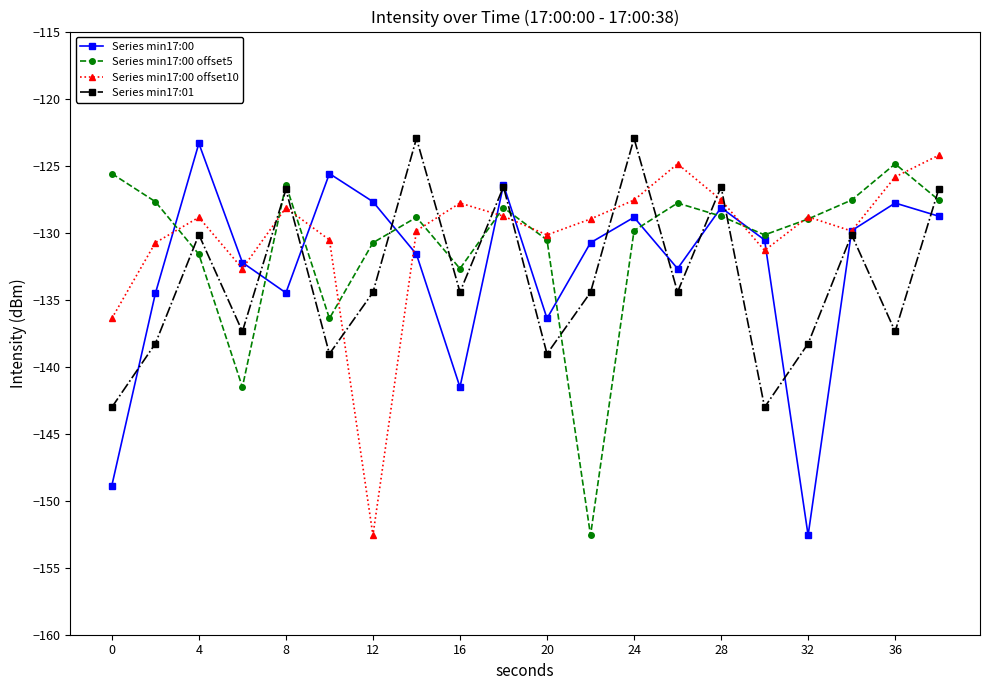

Which series has the widest spread of values?

Series min17:00